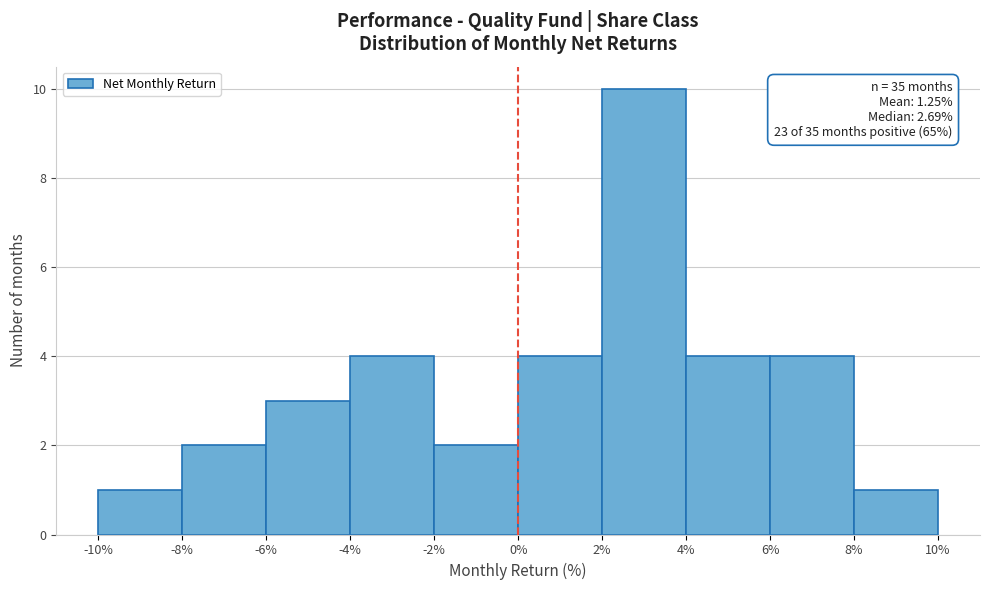

Over which range of the x-axis is the bar tallest?

2% to 4%